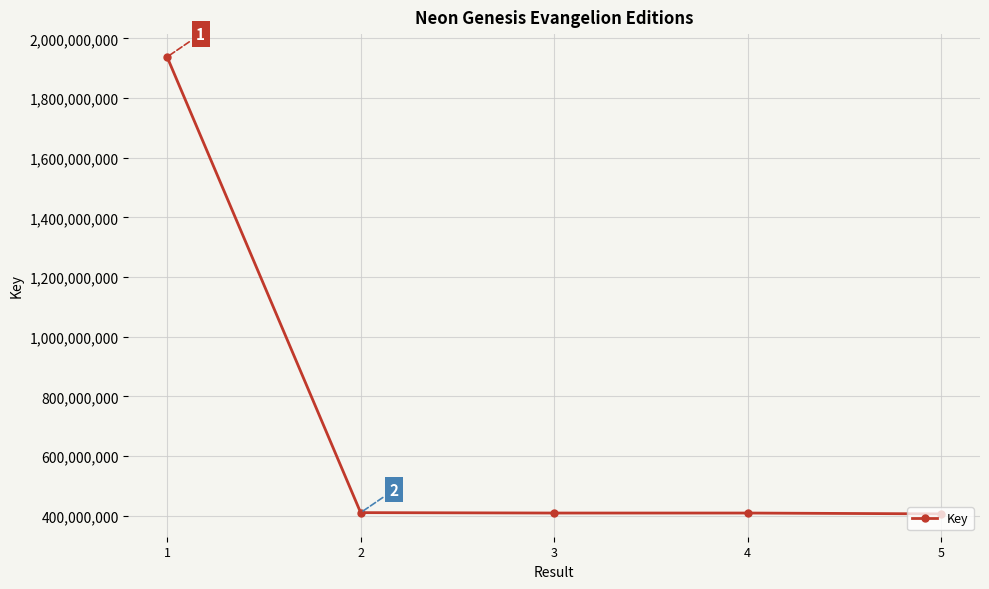

At which label is the value closest to 1171995155?

2